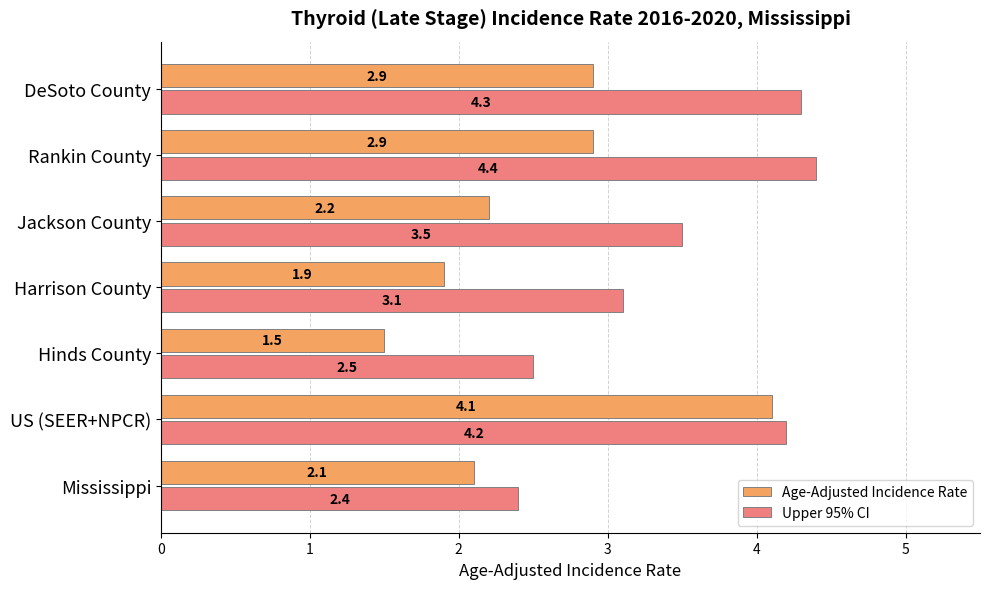

List the series in order of their overall mean, lowest first.

Age-Adjusted Incidence Rate, Upper 95% CI